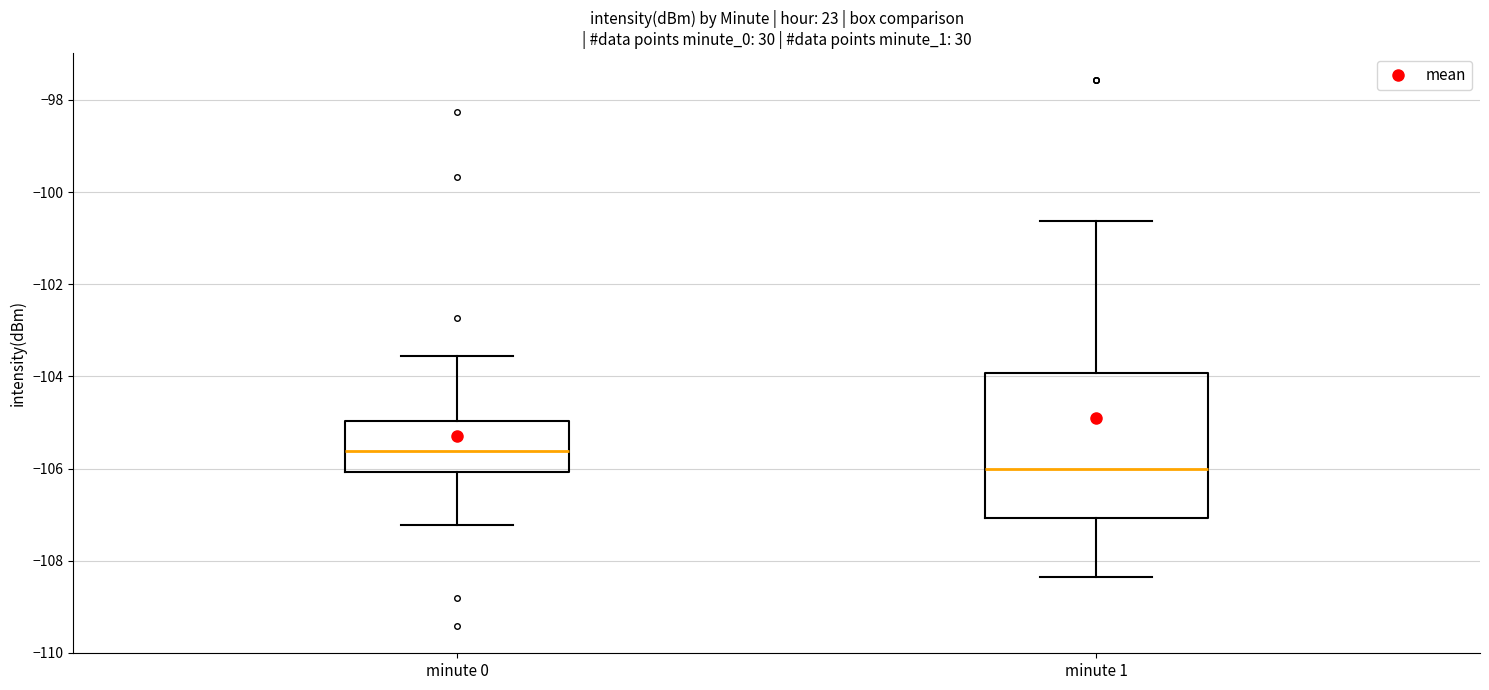

Which box's median line is the highest?

minute 0